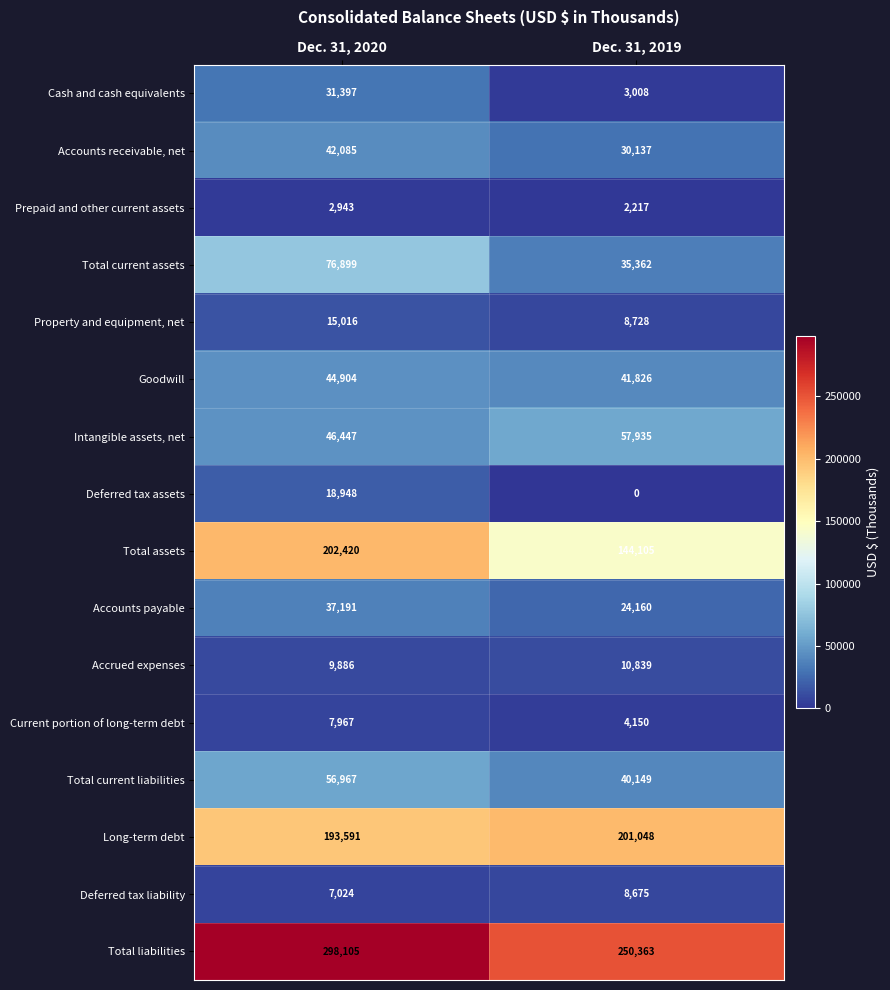

How many data points in Intangible assets, net are less than 57935?

1